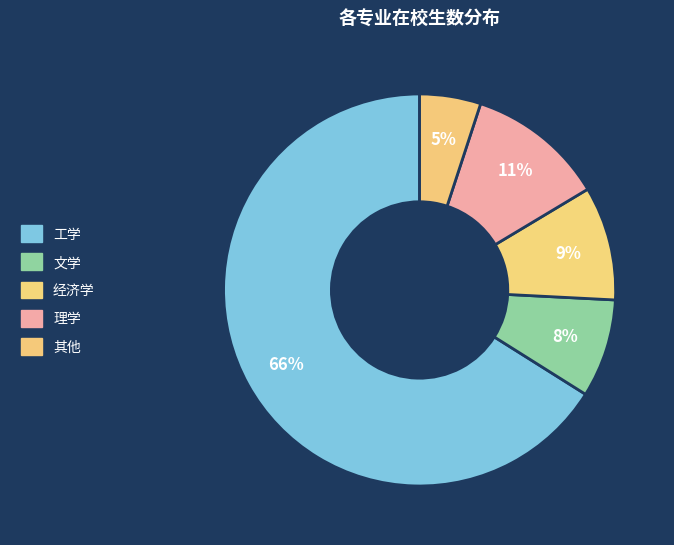

How many slices are in this pie chart?

5